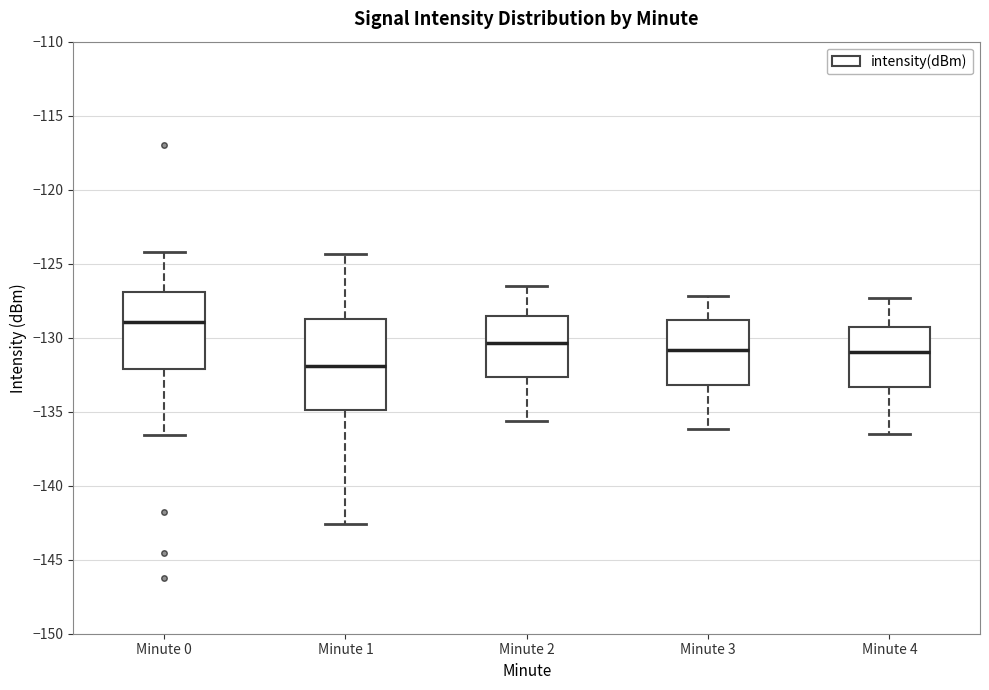

Reading left to right, read every box against the y-axis: the position of its median line, the range the box covers, and the ends of its whiskers. The values are not printed on the chart, so give them approximately, as read against the axis.

Minute 0: median -129.0, box -132.0 to -127.0, whiskers -136.5 to -124.0
Minute 1: median -132.0, box -135.0 to -128.5, whiskers -142.5 to -124.5
Minute 2: median -130.5, box -132.5 to -128.5, whiskers -135.5 to -126.5
Minute 3: median -131.0, box -133.0 to -129.0, whiskers -136.0 to -127.0
Minute 4: median -131.0, box -133.5 to -129.0, whiskers -136.5 to -127.5